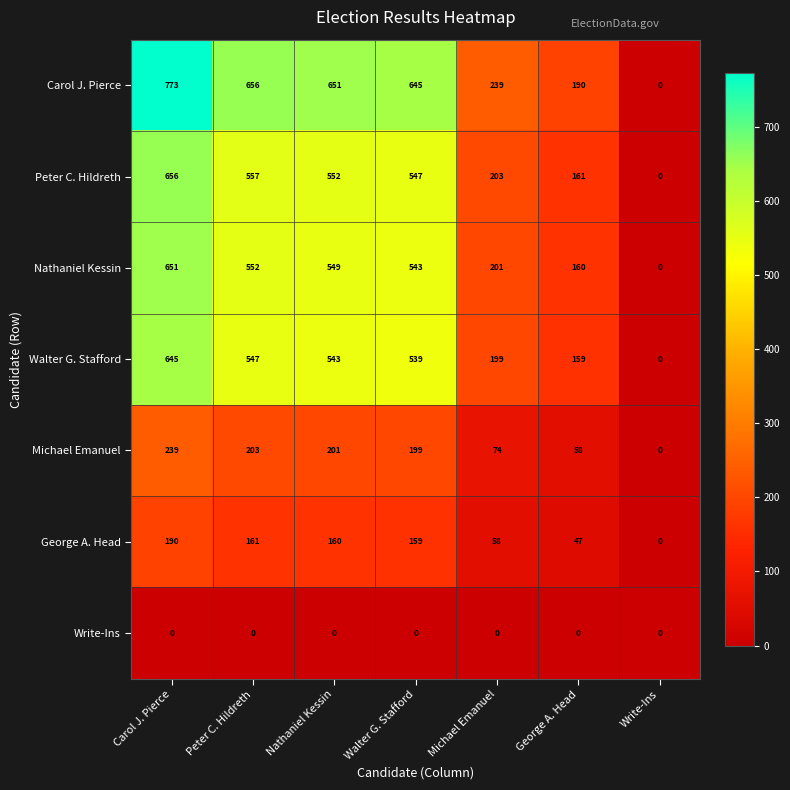

At which label does Nathaniel Kessin reach its minimum?

Write-Ins